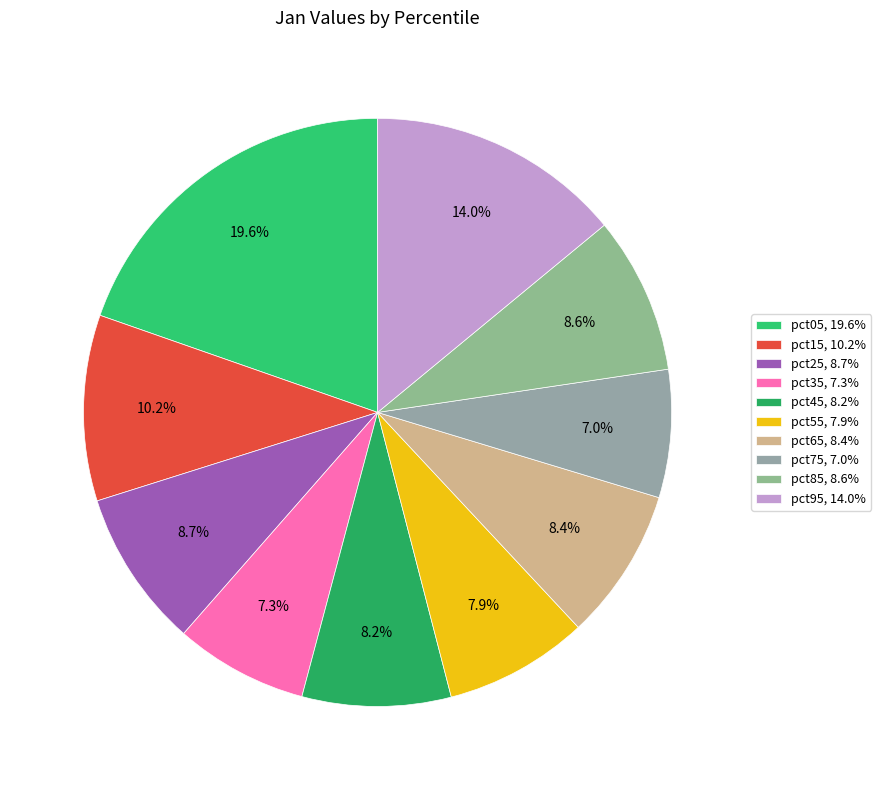

To the nearest percent, what portion does pct25 represent?

9%